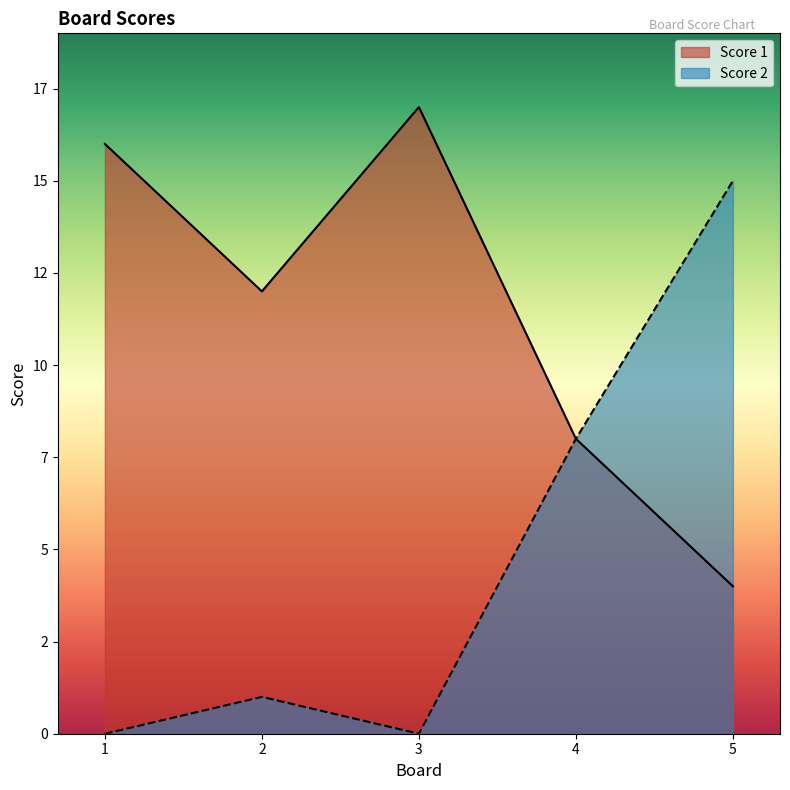

What is the average value of the Score 1 series?

11